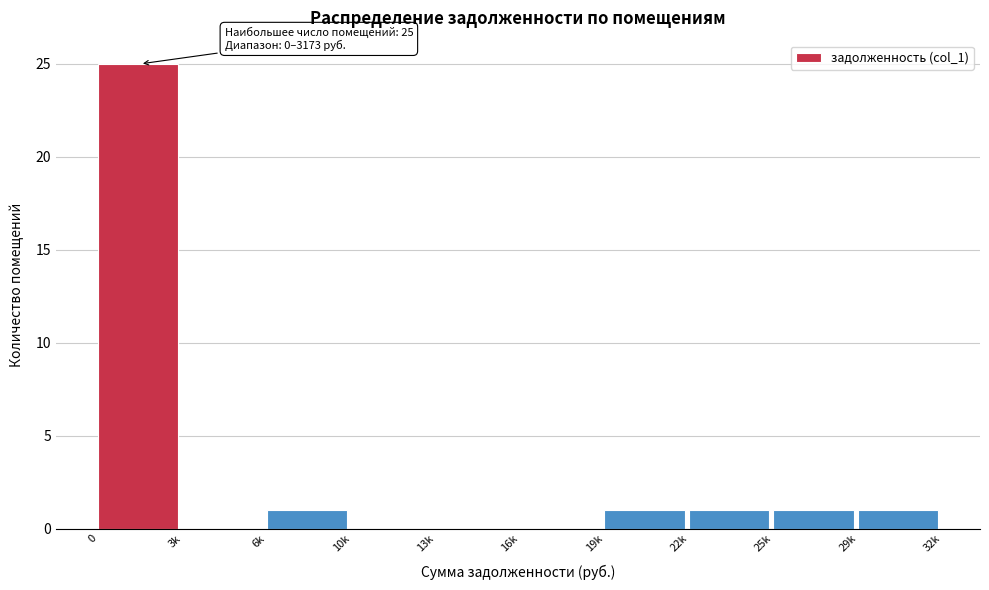

Reading right to left, what are all the values shown in this chart?

29k=1	25k=1	22k=1	19k=1	16k=0	13k=0	10k=0	6k=1	3k=0	0=25